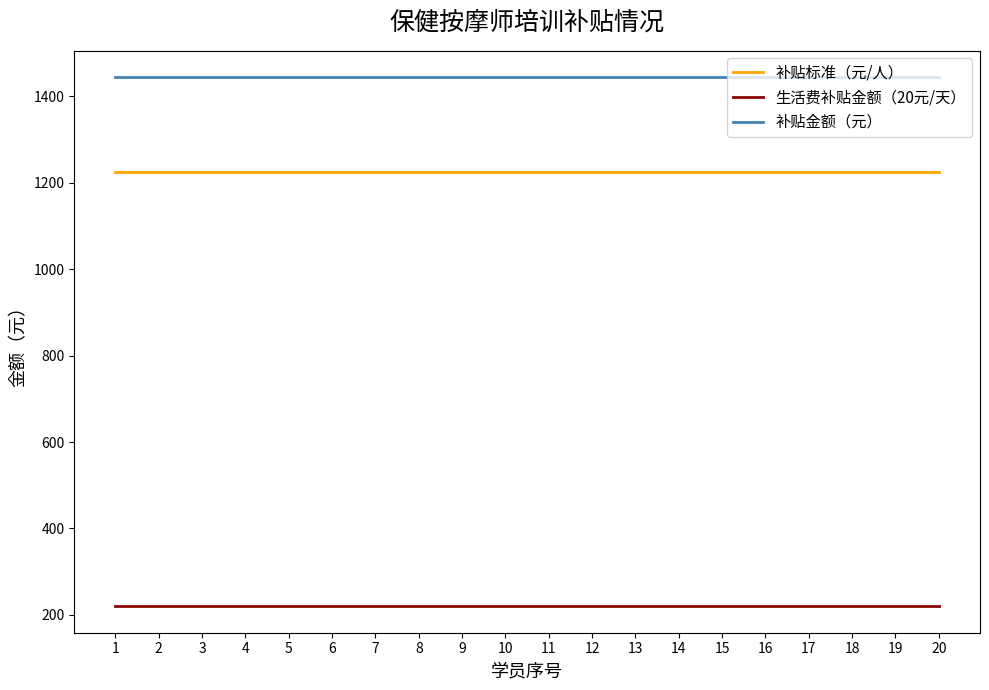

How many lines are shown in the chart?

3